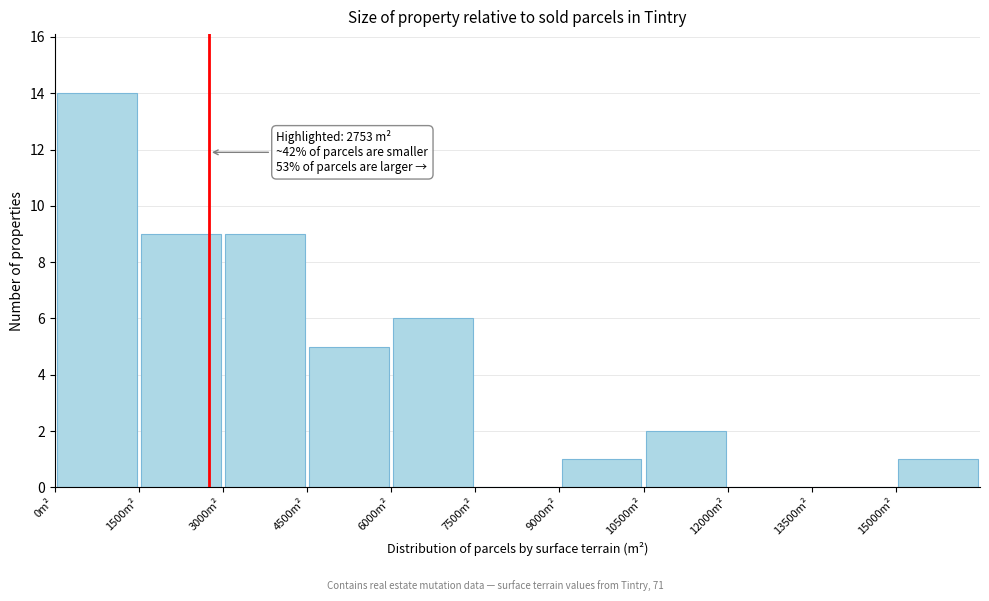

Which range on the x-axis has the tallest bar?

0 to 1500